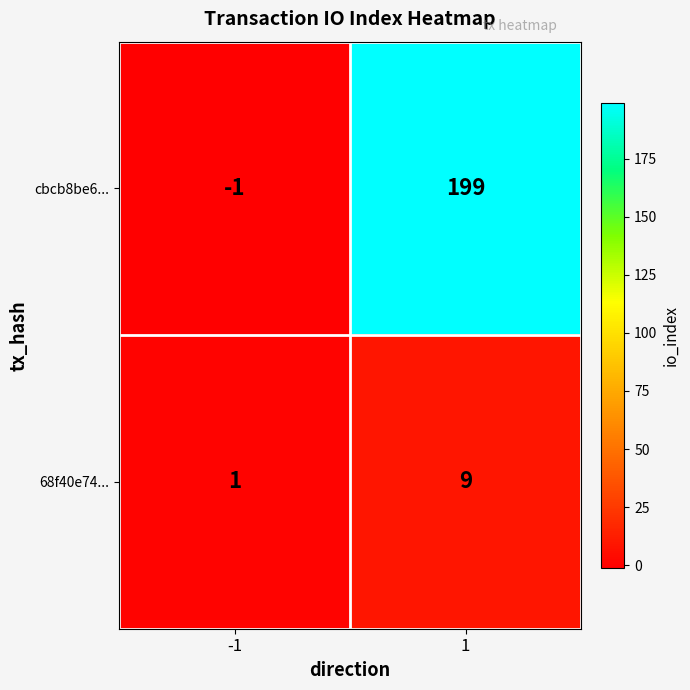

Reading left to right, extract all data points from this chart.

cbcb8be6...: -1	199
68f40e74...: 1	9